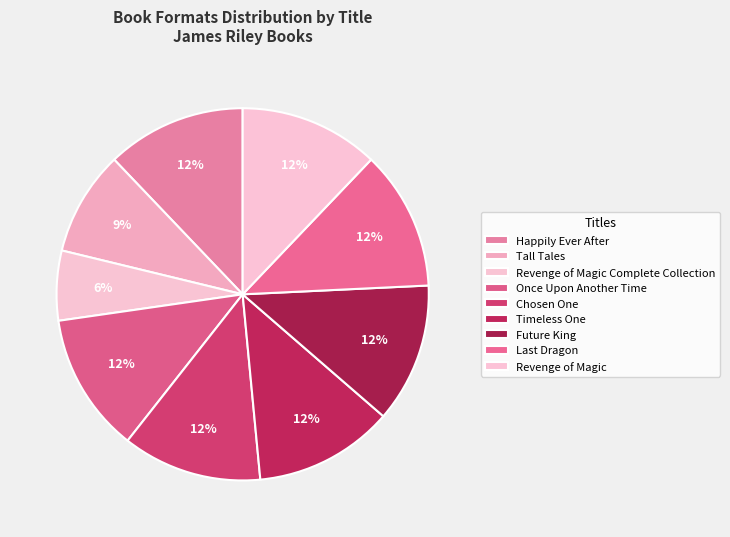

How many segments does this pie chart have?

9